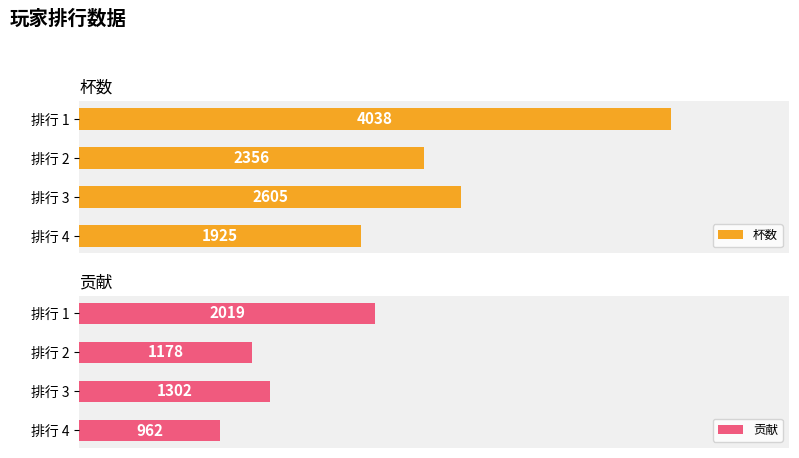

At which label is 贡献 closest to 1490?

排行 3